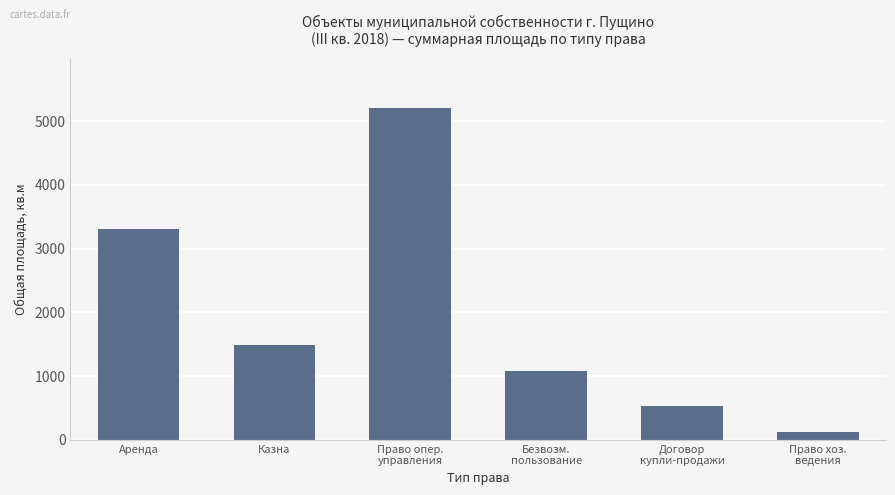

What is the value of the 3rd bar from the left?

5208.3